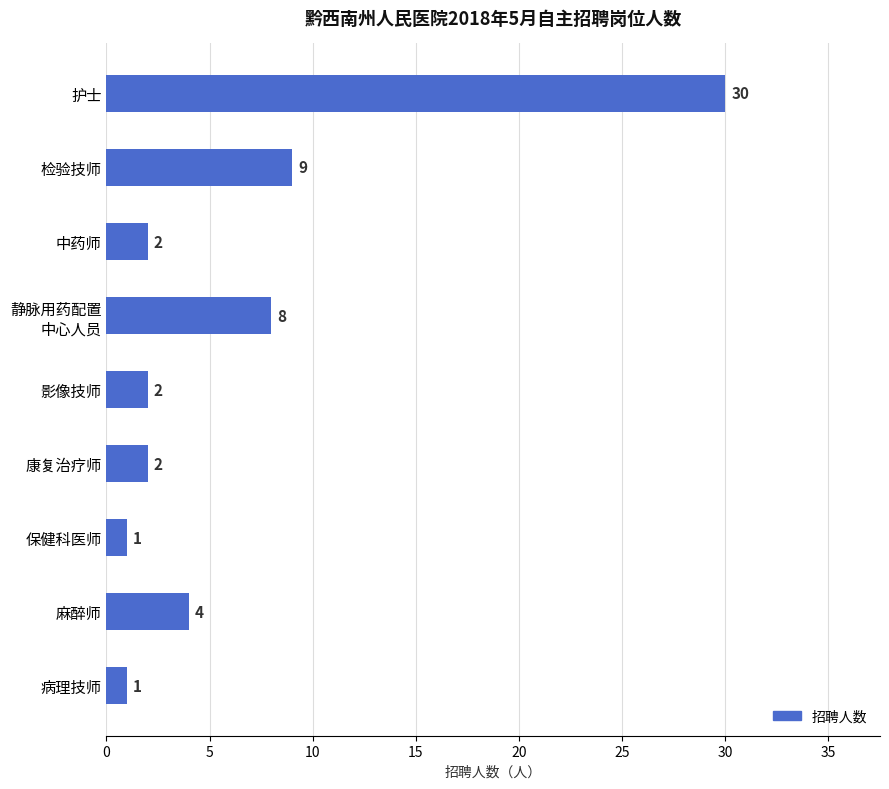

What is the average value?

7